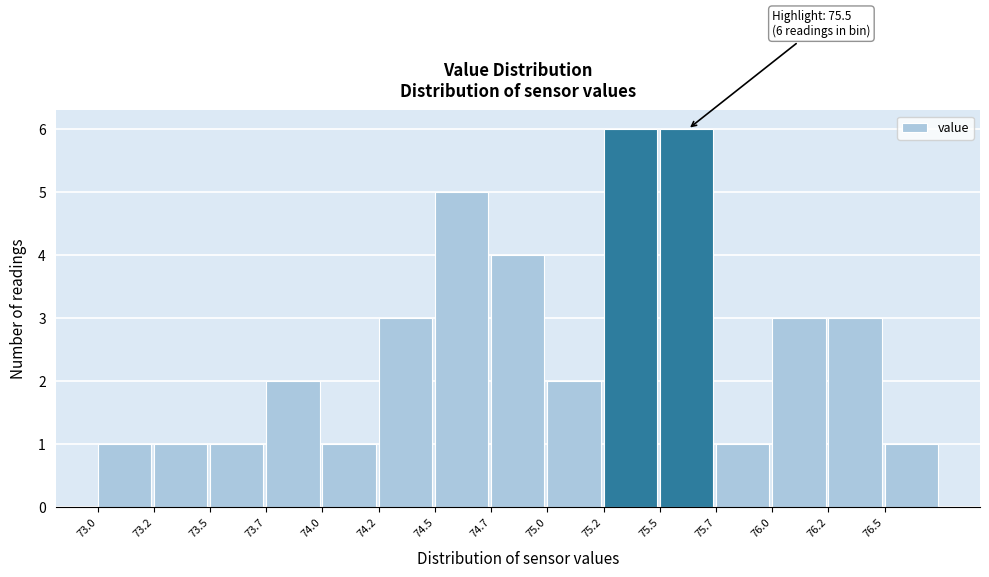

Reading right to left, transcribe all the data shown in this chart.

1	3	3	1	6	6	2	4	5	3	1	2	1	1	1